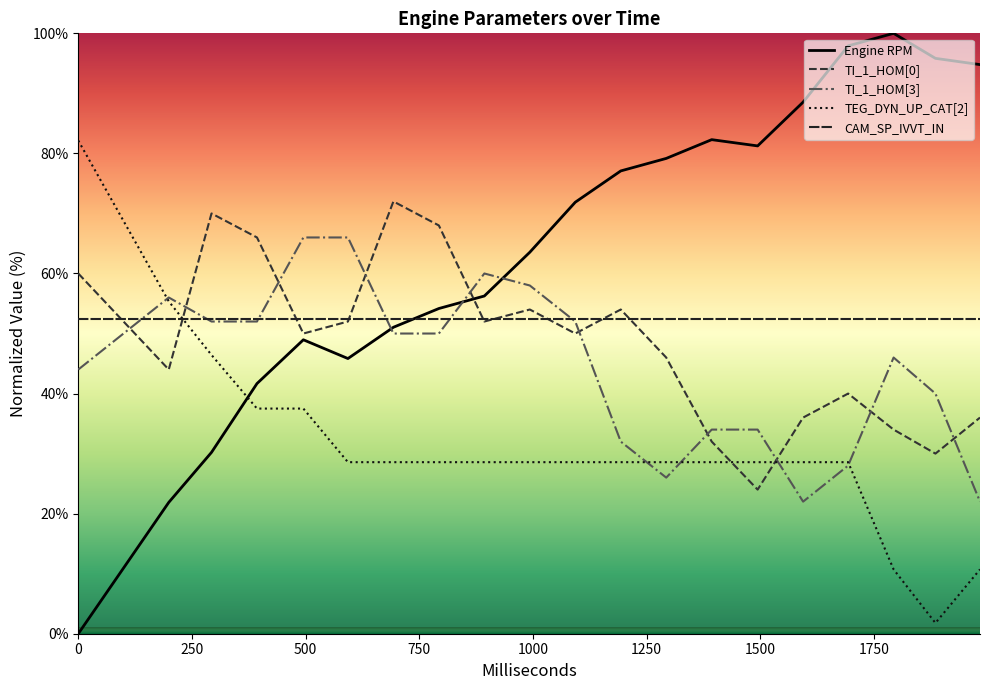

Is it true that TI_1_HOM[0] equals 89.9 at 793?

False